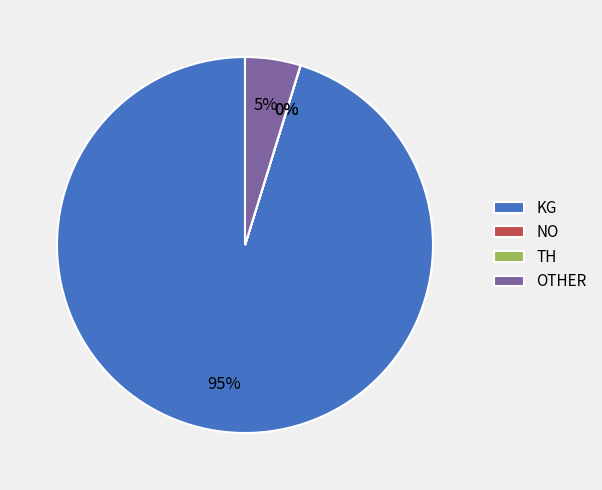

Which slice is the largest?

KG